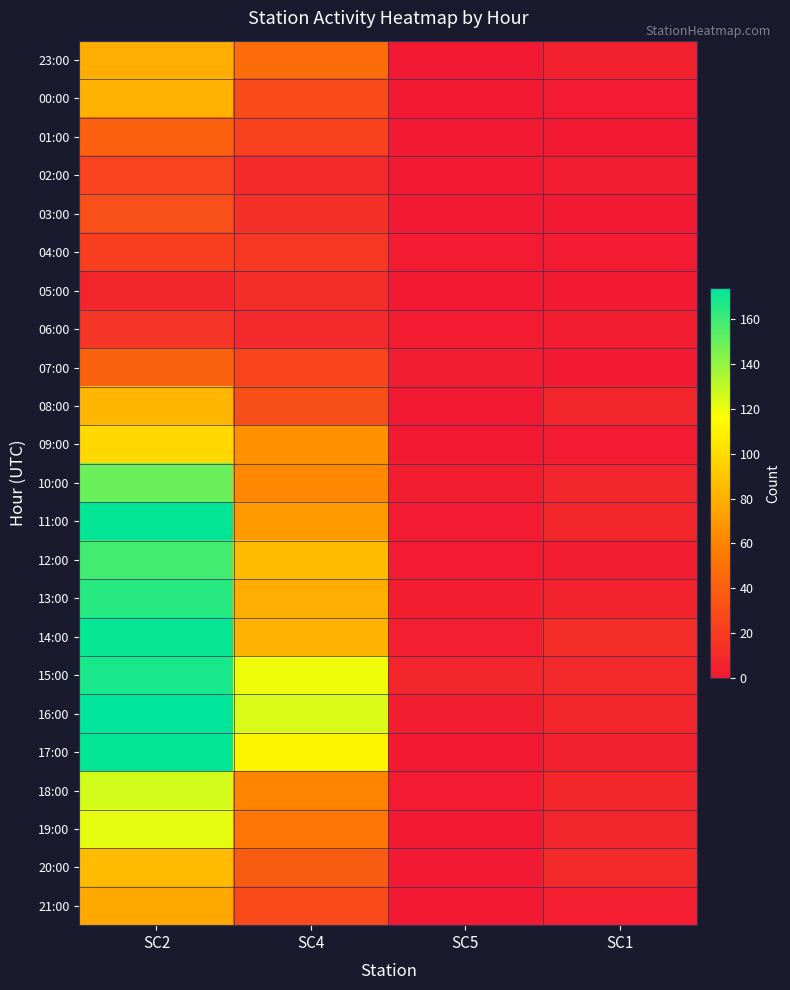

What is the spread (max minus min) of values at SC5?

7